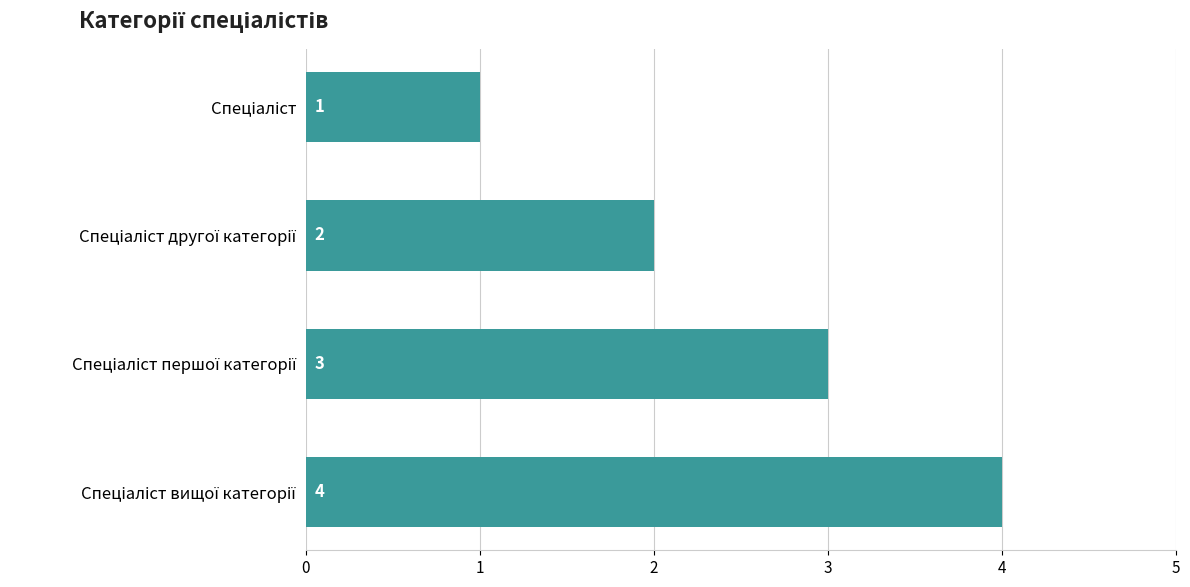

What is the value of the 3rd bar from the top?

3